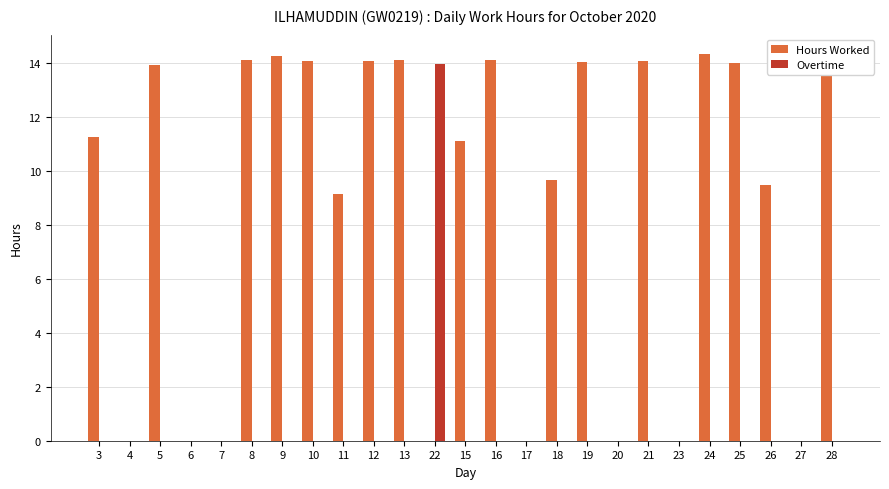

Is the value of Overtime at 7 greater than the value of Hours Worked at 8?

No